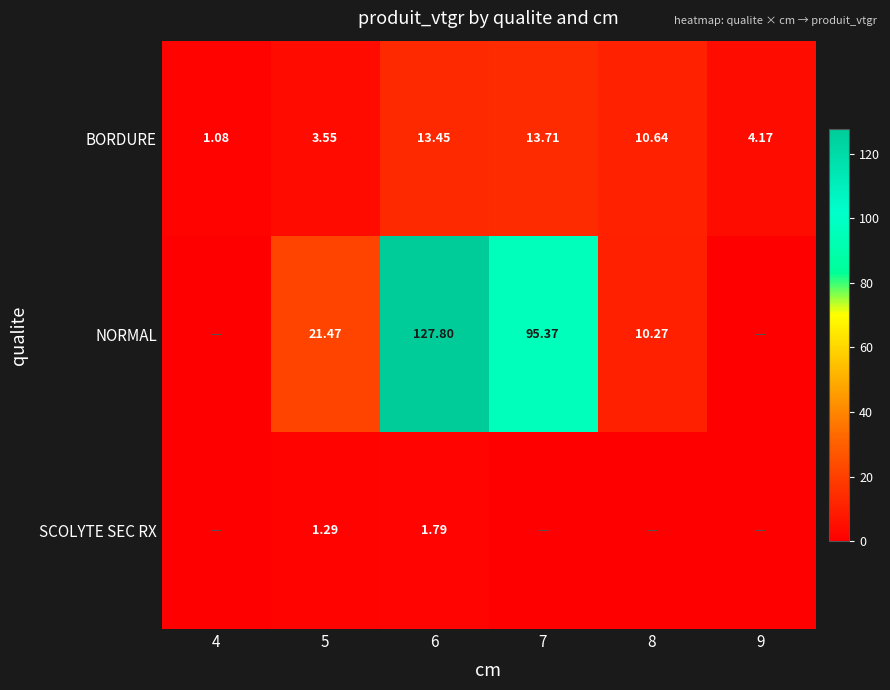

The value of NORMAL at 7 is 144.1. True or false?

False